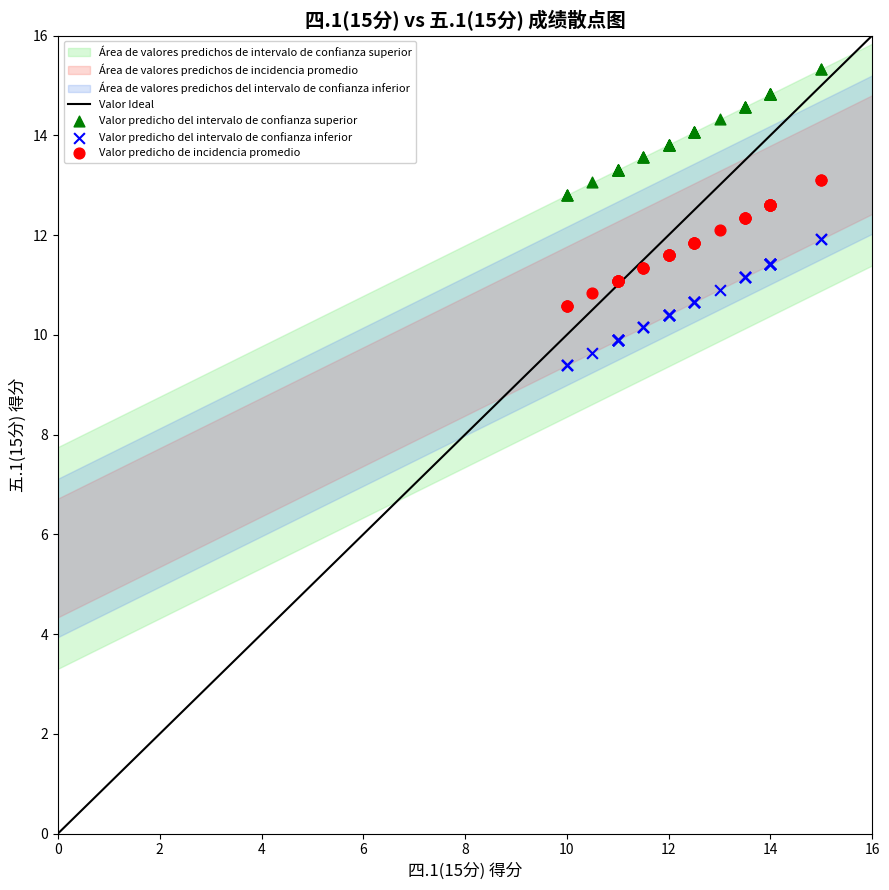

Which series contains the highest Y value?

Valor predicho del intervalo de confianza superior